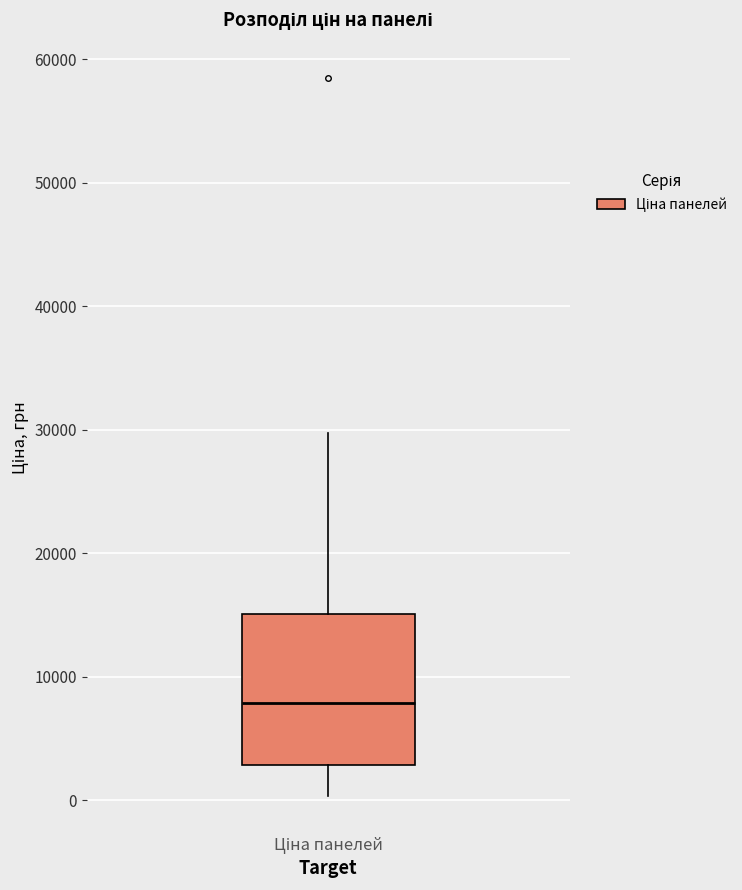

Transcribe this box plot: give where the median line is, the range the box spans, and where the two whiskers end, as read against the y-axis. The values are not printed on the chart, so give them approximately, as read against the axis.

median 8000, box 3000 to 15000, whiskers 0 to 30000